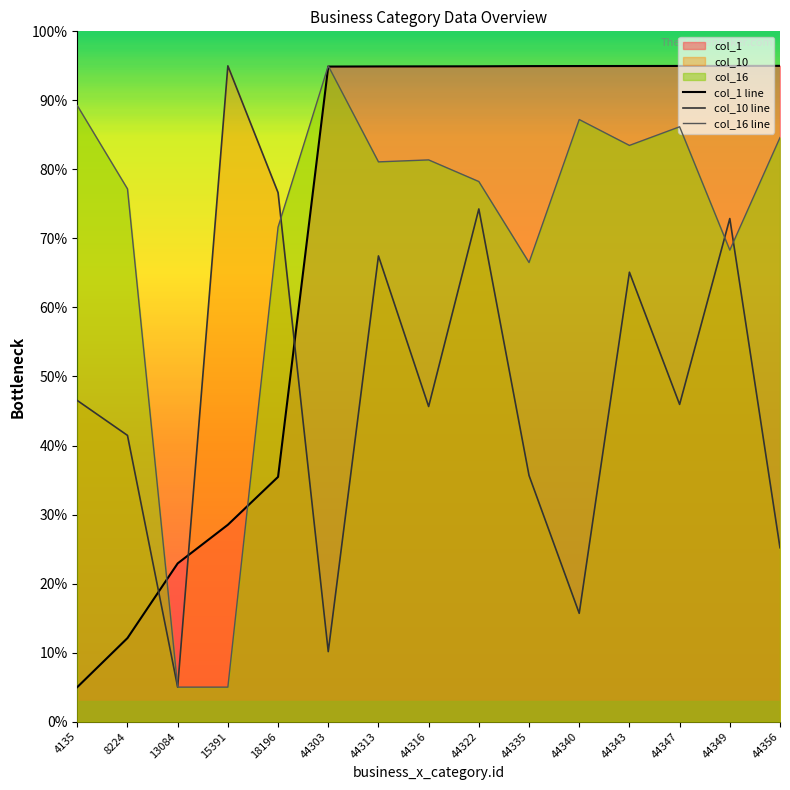

How many series are shown in this chart?

3